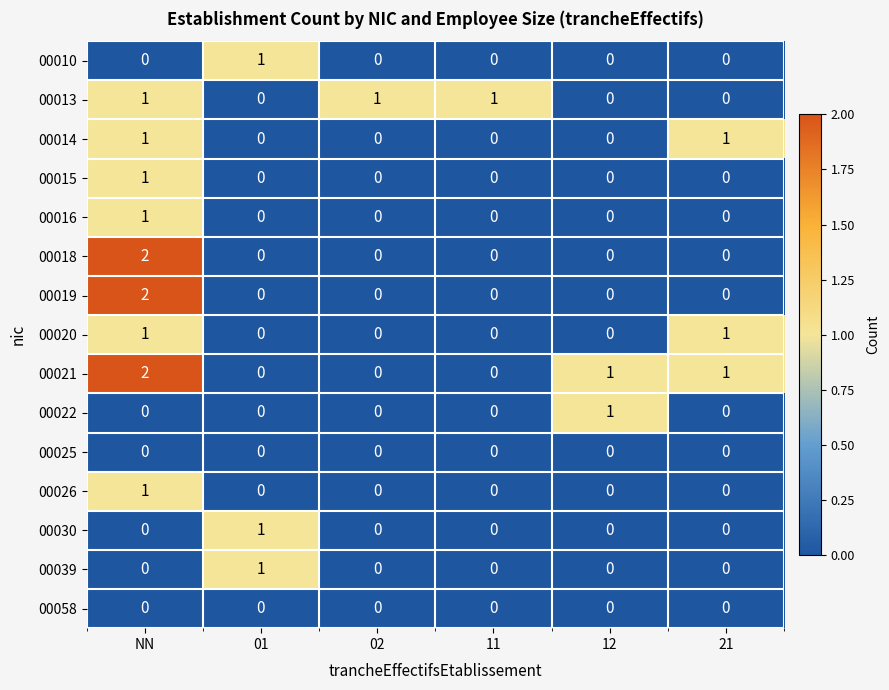

Is it true that 00039 equals 1 at 11?

False